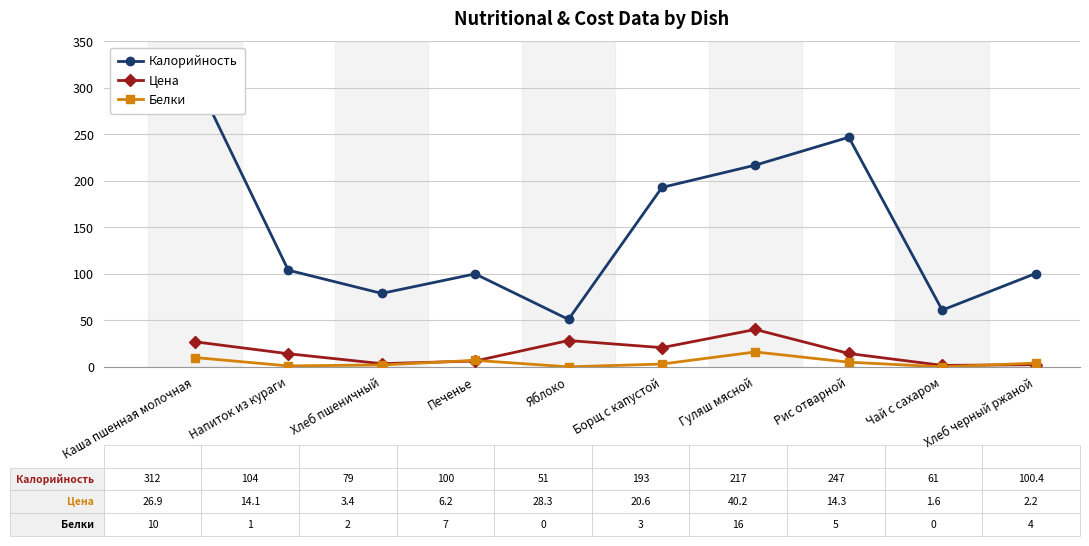

What are all the series names shown in the legend?

Калорийность, Цена, Белки